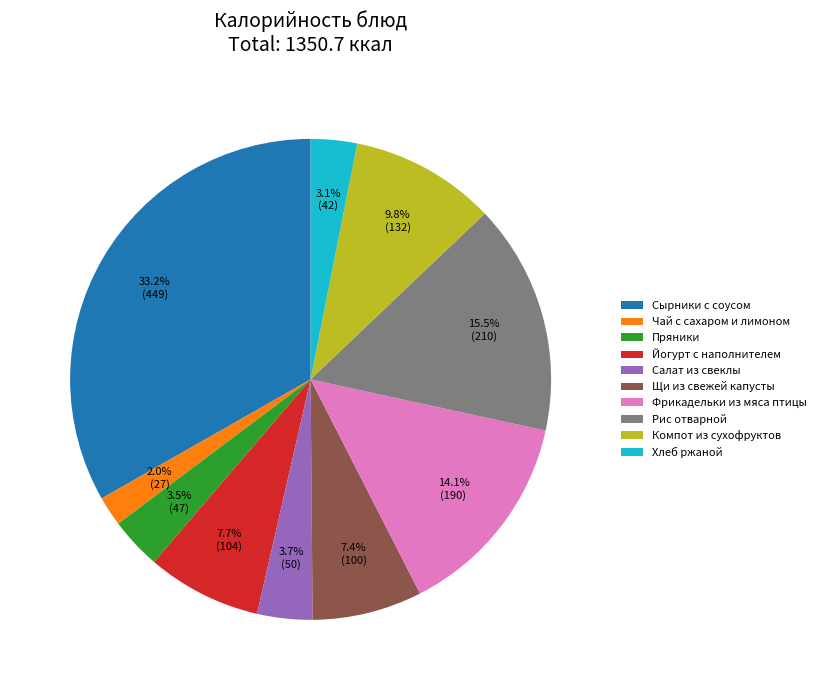

Which slice is the smallest?

Чай с сахаром и лимоном